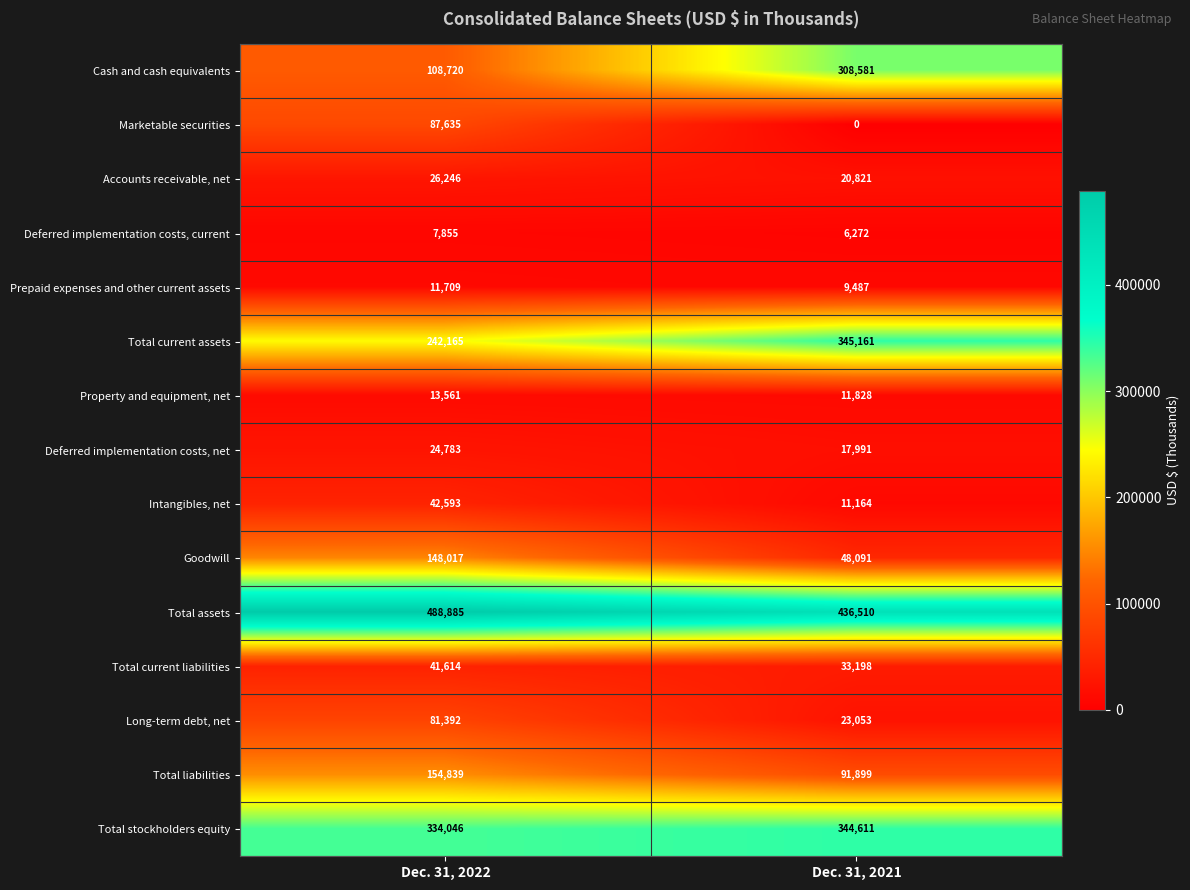

At Dec. 31, 2022, list the series in order from largest to smallest.

Total assets, Total stockholders equity, Total current assets, Total liabilities, Goodwill, Cash and cash equivalents, Marketable securities, Long-term debt, net, Intangibles, net, Total current liabilities, Accounts receivable, net, Deferred implementation costs, net, Property and equipment, net, Prepaid expenses and other current assets, Deferred implementation costs, current